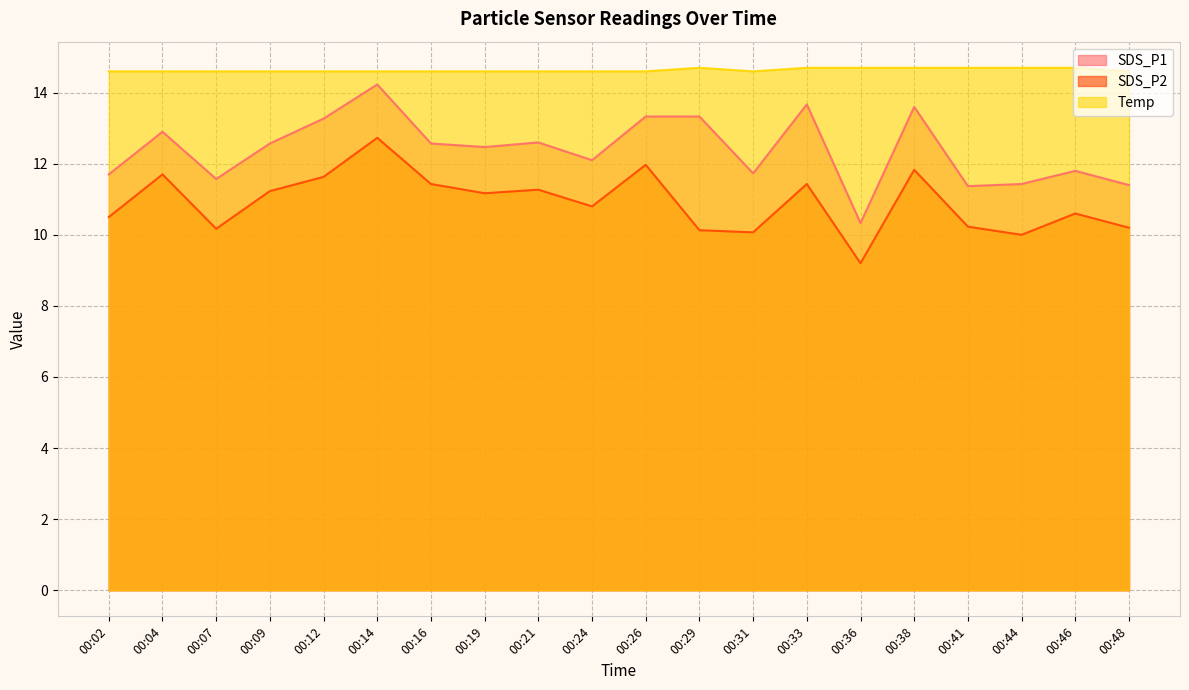

How many lines are shown in the chart?

3